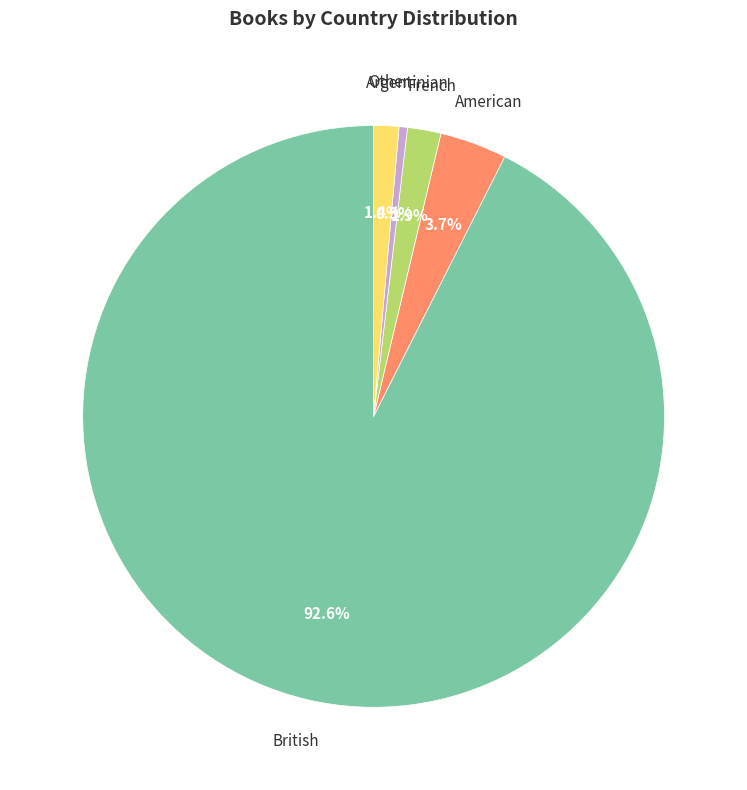

How many slices are in this pie chart?

5